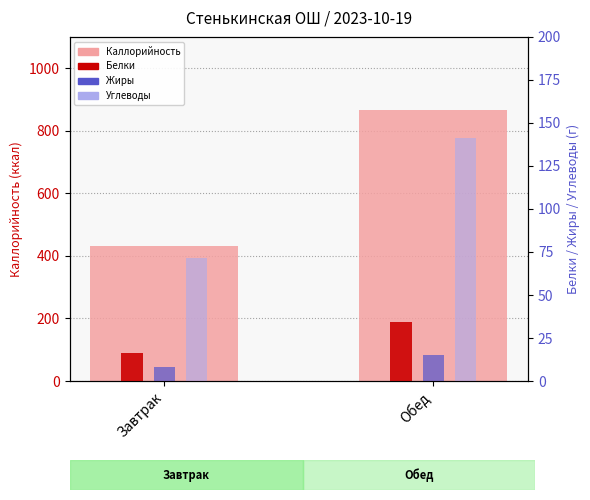

How many data points in Жиры are above 15?

1